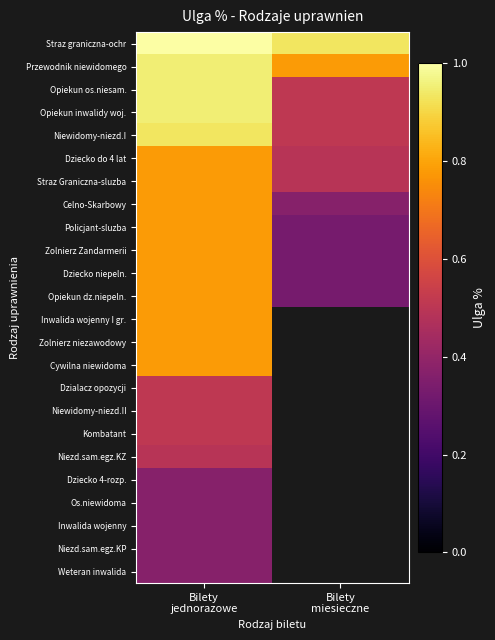

What is the spread (max minus min) of values at Bilety
miesieczne?

0.6